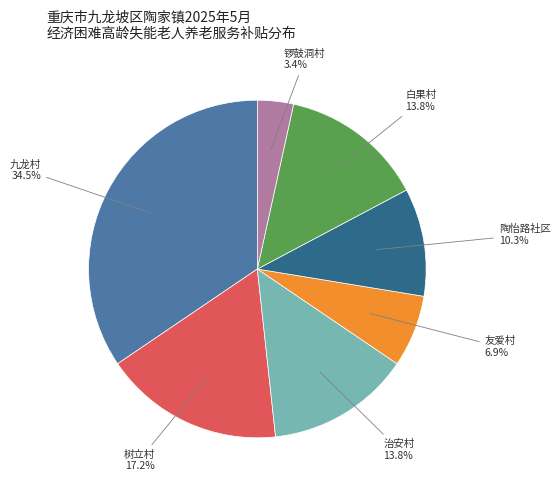

Does any single category account for the majority?

No